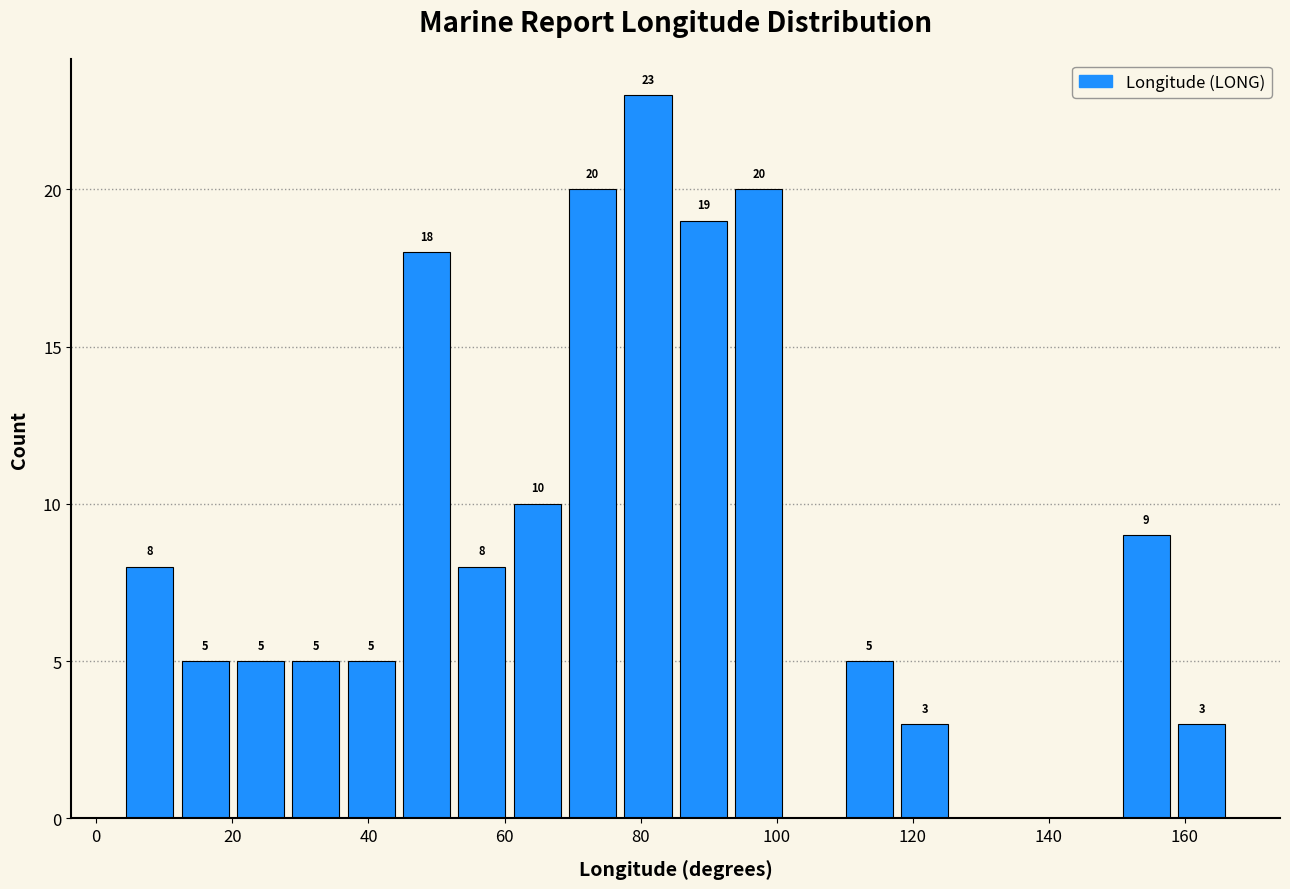

Which range on the x-axis has the tallest bar?

78 to 86